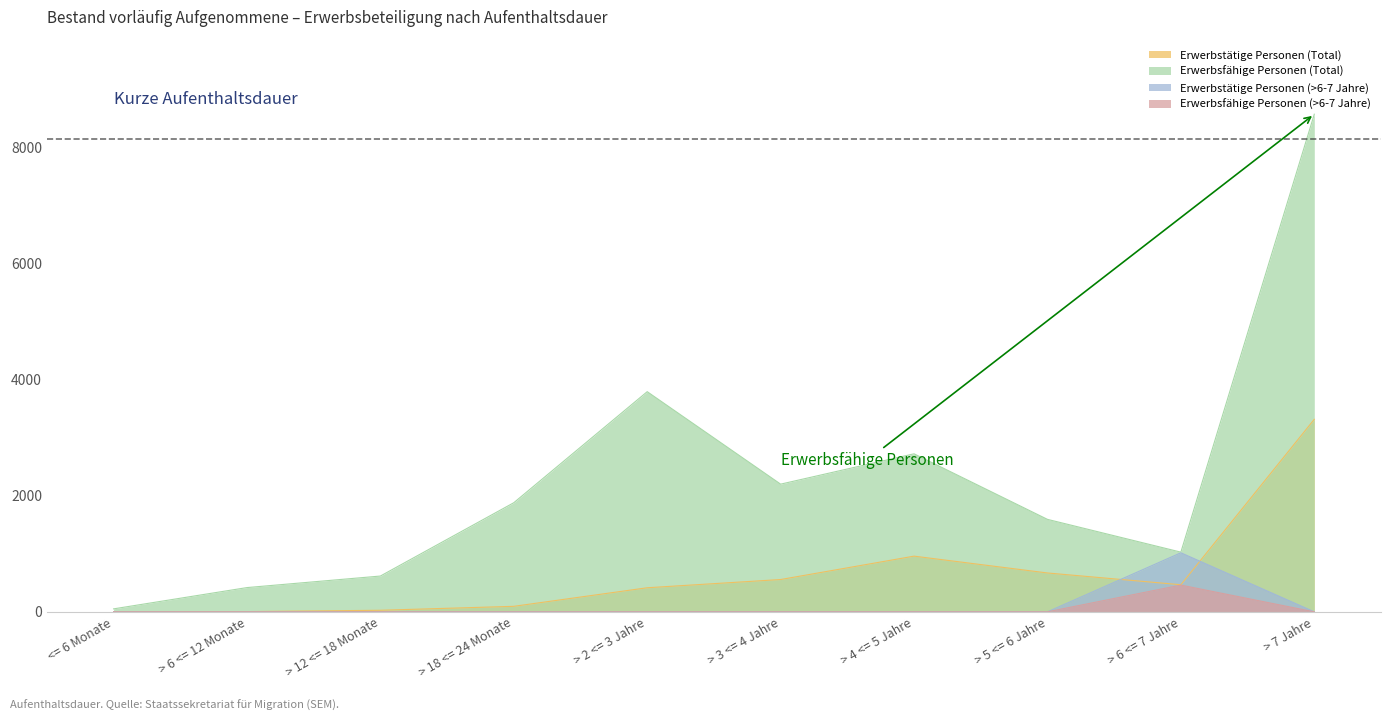

Where is the first local maximum for Erwerbsfähige Personen (Total)?

> 2 <= 3 Jahre